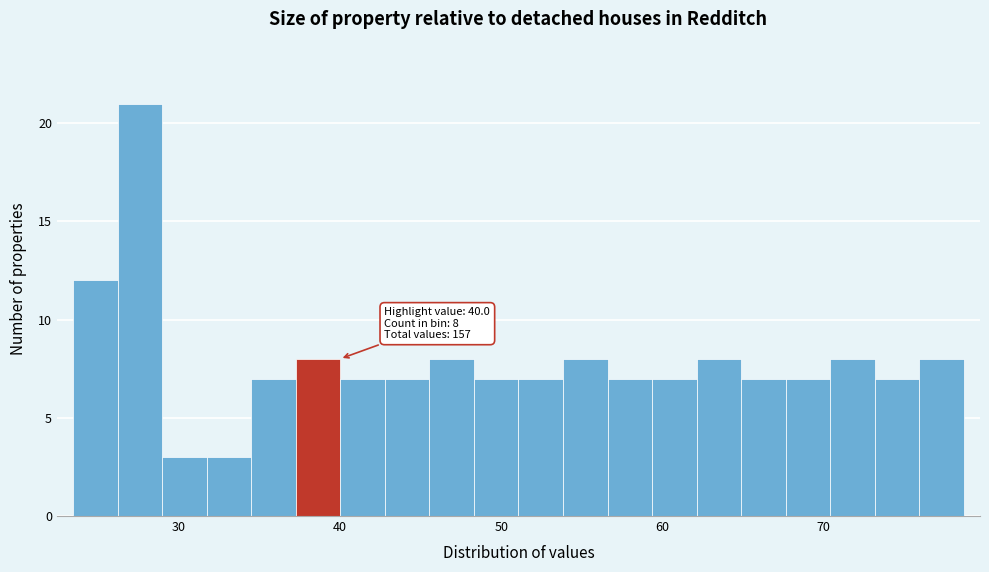

Around what value on the x-axis is the tallest bar? Give the approximate position of its centre, as read against the axis.

28